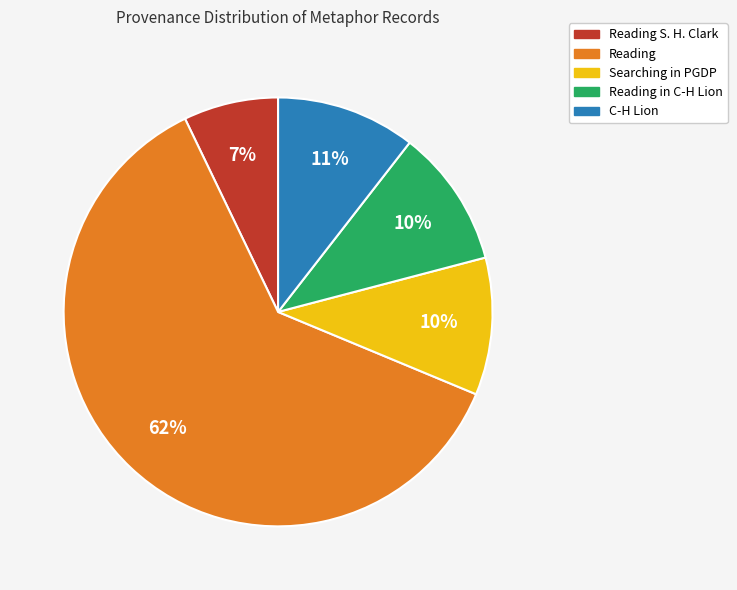

Which slice is the largest?

Reading